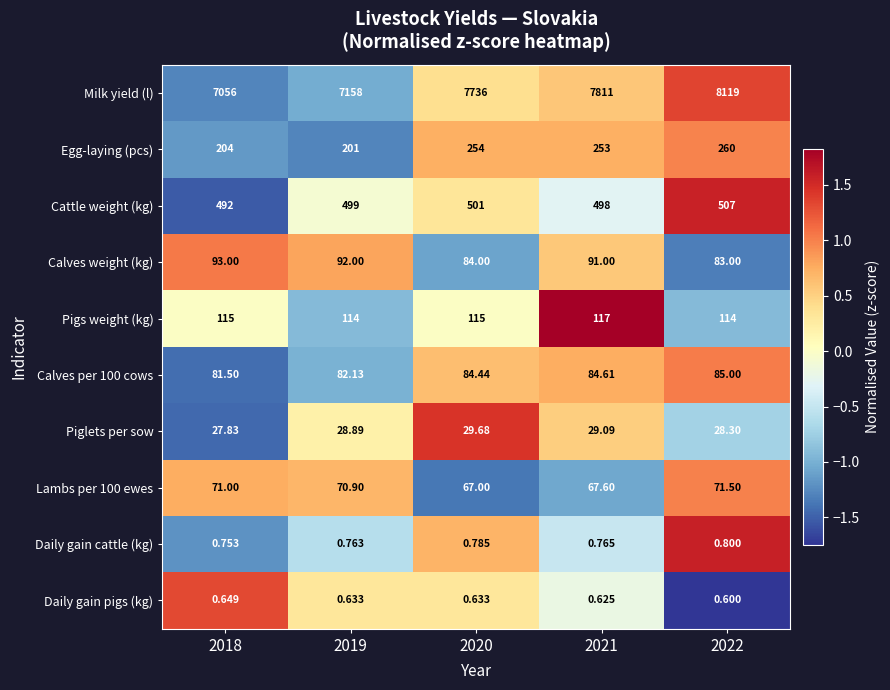

Between 2020 and 2021, which series saw the biggest shift?

Milk yield (l)